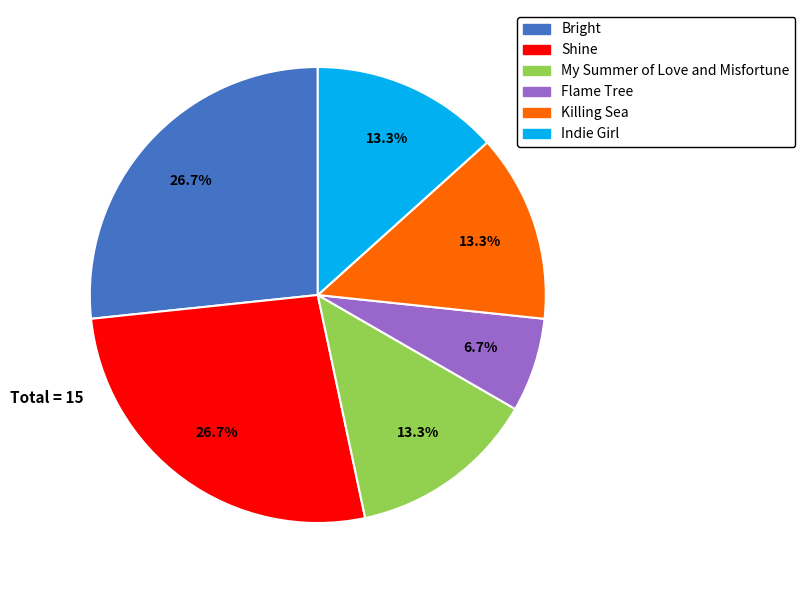

The My Summer of Love and Misfortune slice represents 13% of the pie. True or false?

True